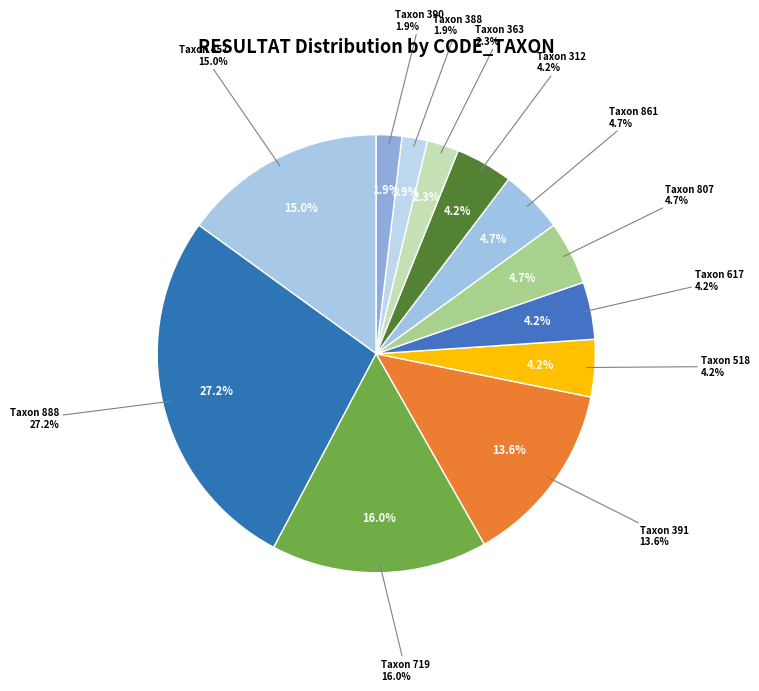

To the nearest percent, what is the difference between the 390 and 518 slice percentages?

2%